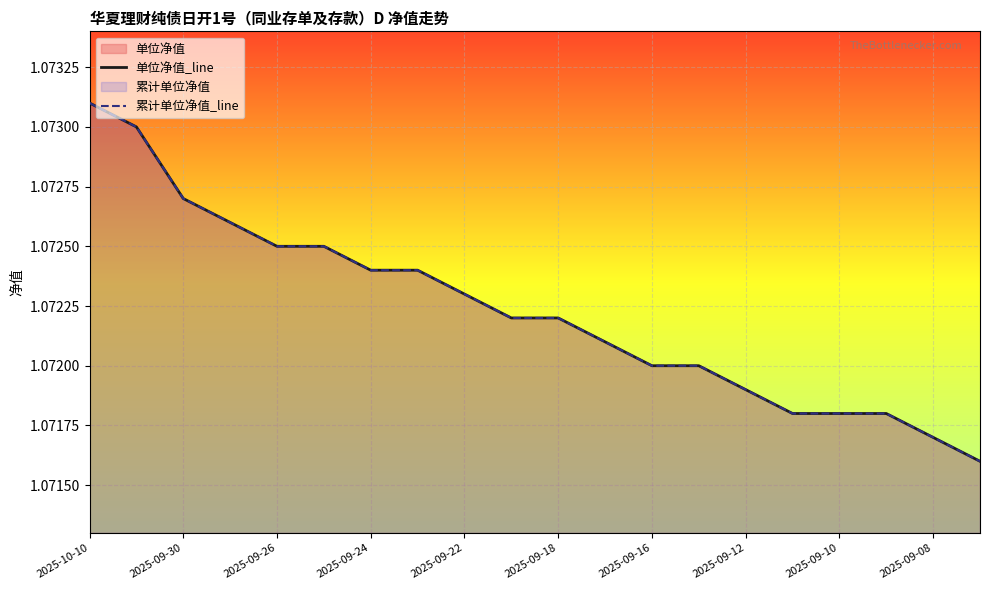

What is the sum of all 单位净值_line values?

21.4